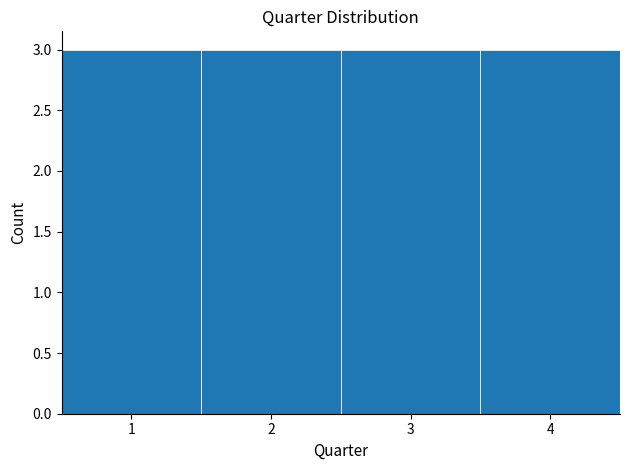

What is the height of the bar covering 2.5 to 3.5 on the x-axis? The values are not printed on the chart, so give them approximately, as read against the axis.

3